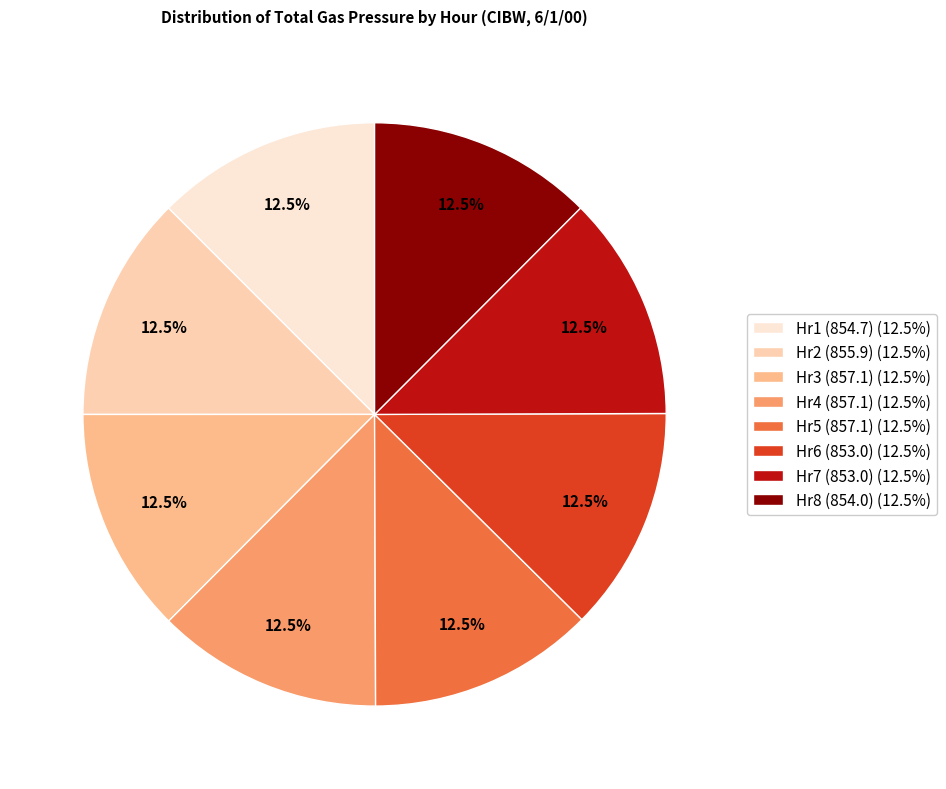

Is there a majority slice in this chart?

No